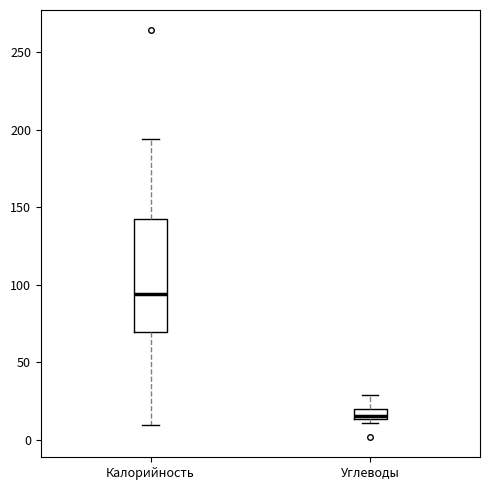

Comparing the boxes themselves (not the whiskers), which one is the tallest?

Калорийность